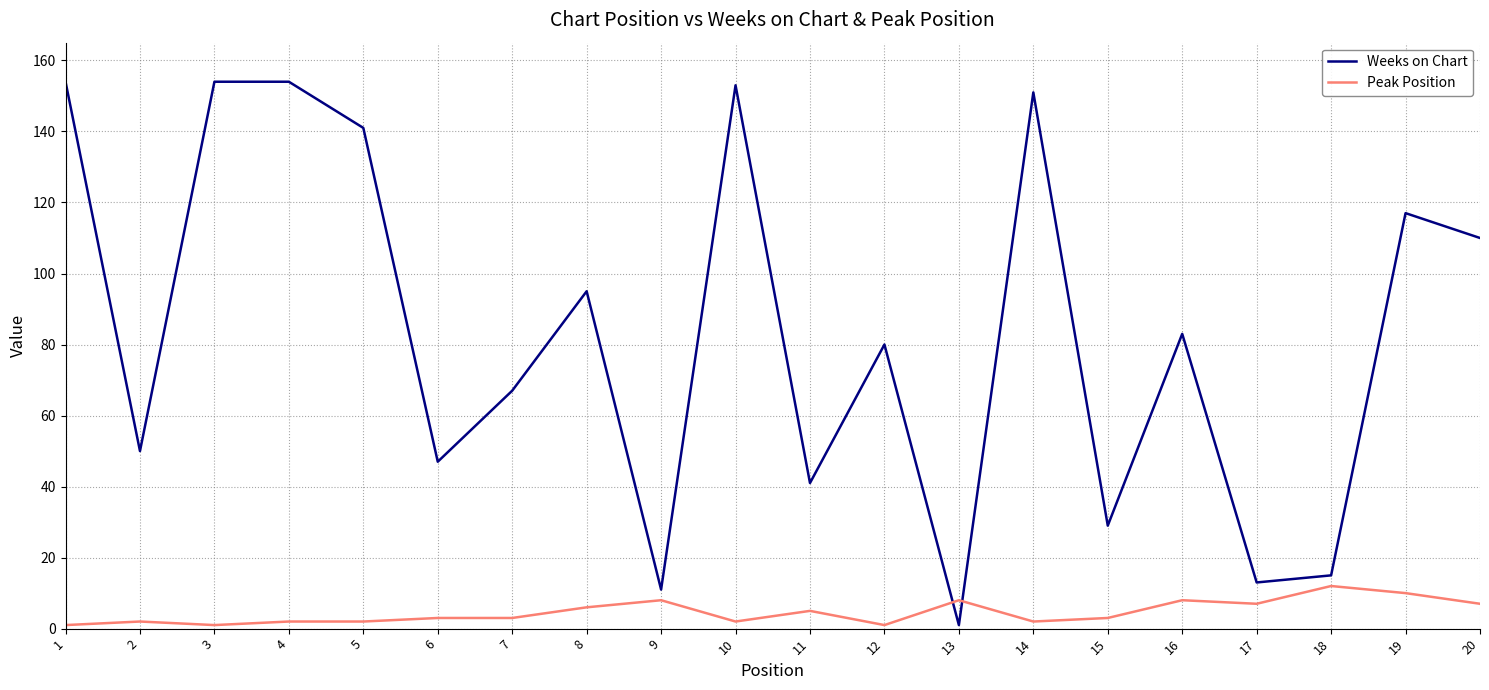

List the series in order of their peak value, highest first.

Weeks on Chart, Peak Position